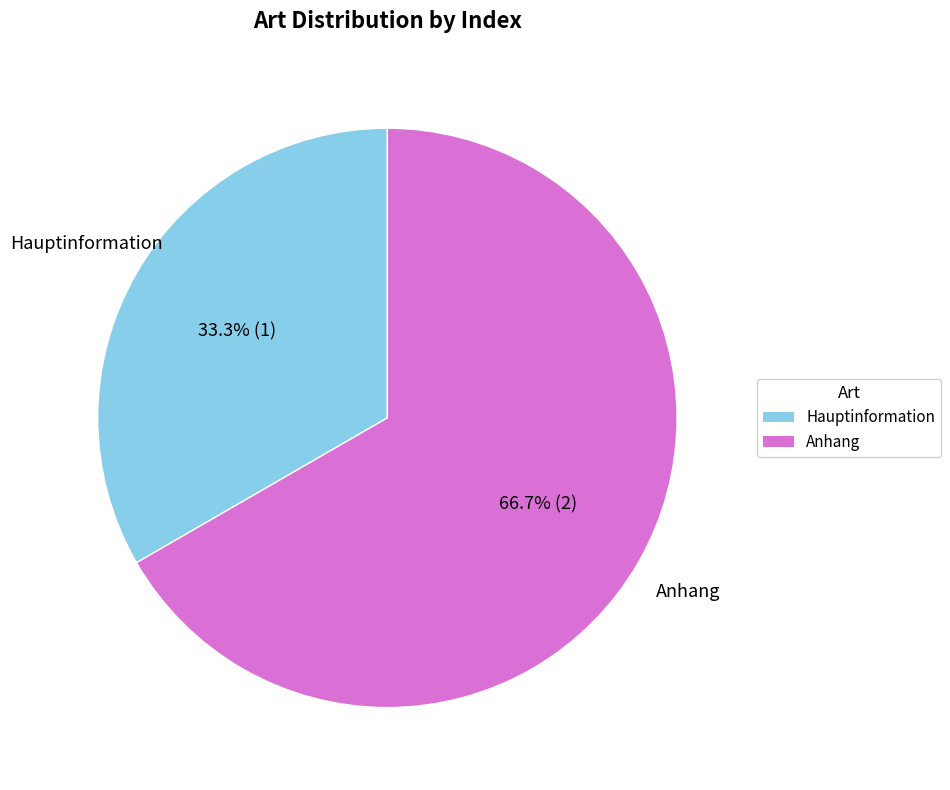

How many segments does this pie chart have?

2